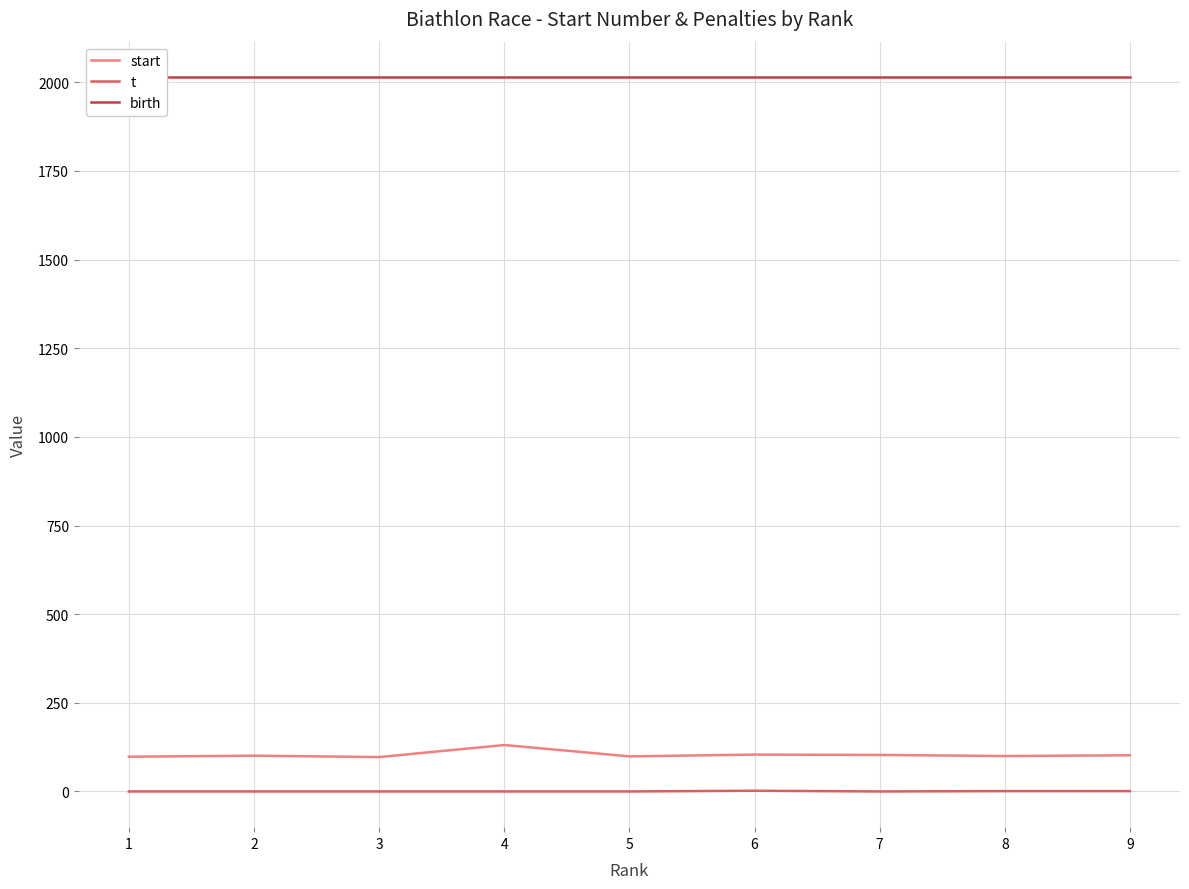

At which label does start first exceed 101?

4